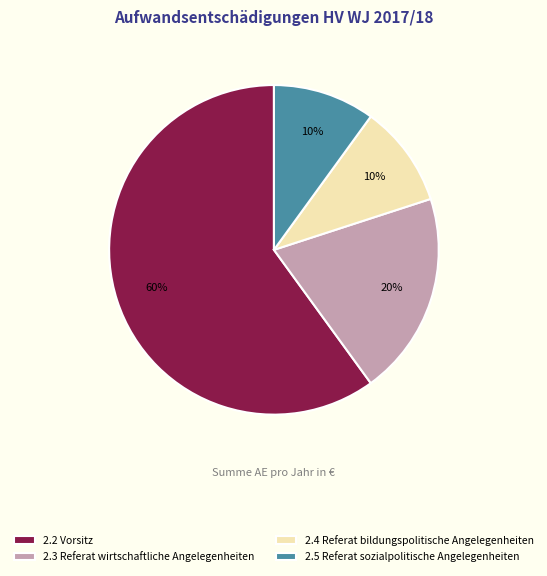

Approximately how many times larger is the value at 2.3 Referat wirtschaftliche Angelegenheiten compared to 2.5 Referat sozialpolitische Angelegenheiten?

2.0